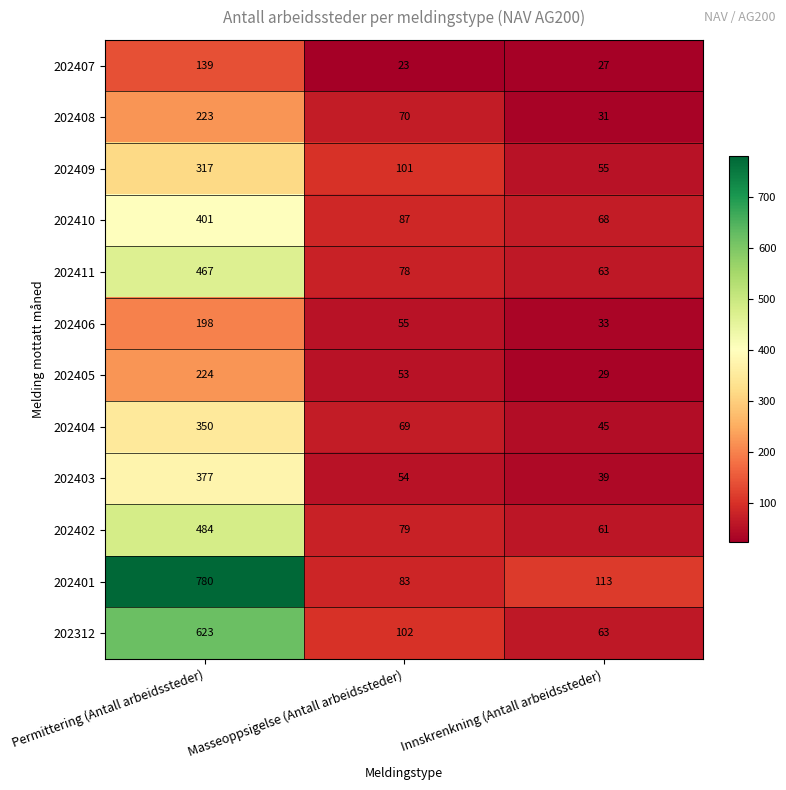

Read the 202404 value at Innskrenkning (Antall arbeidssteder), to the nearest 50.

50